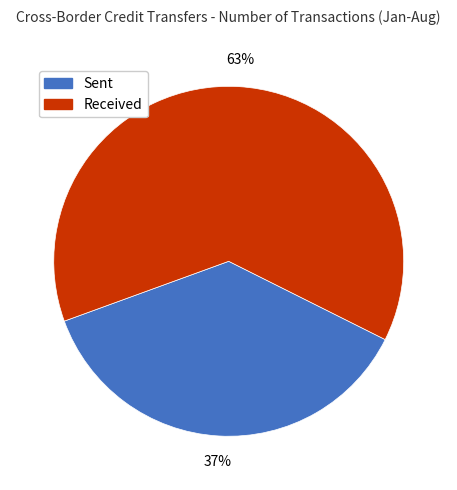

To the nearest percent, what is the difference between the largest and smallest slice percentages?

26%